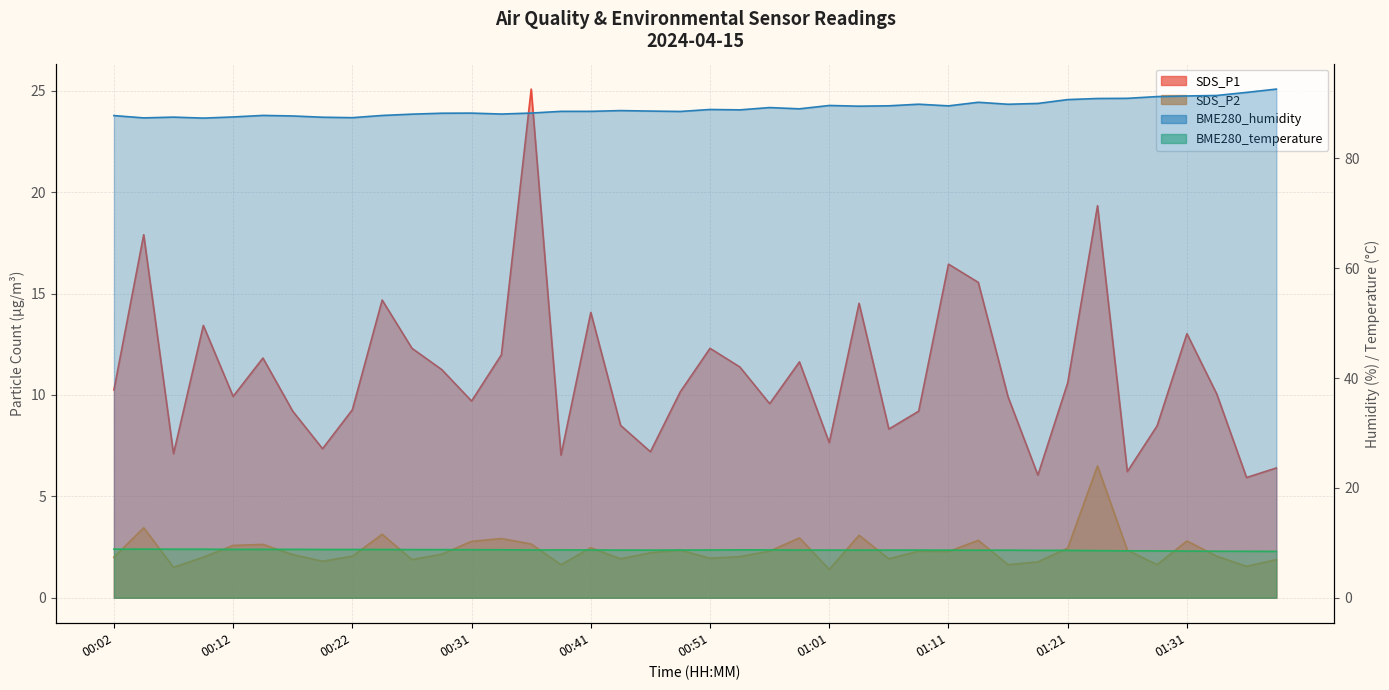

What is the difference between the SDS_P1 values at 00:09 and 00:22?

4.2